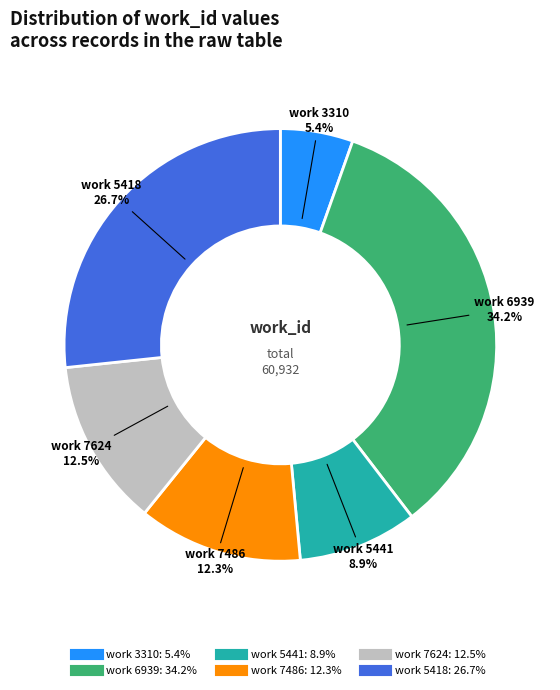

Does any single category account for the majority?

No